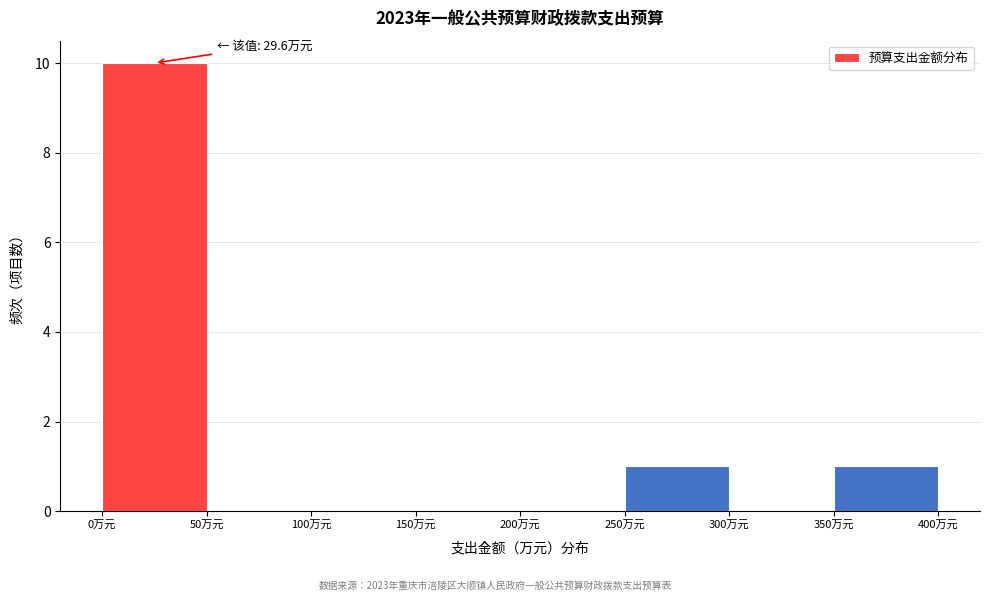

Which range on the x-axis has the tallest bar?

0 to 50